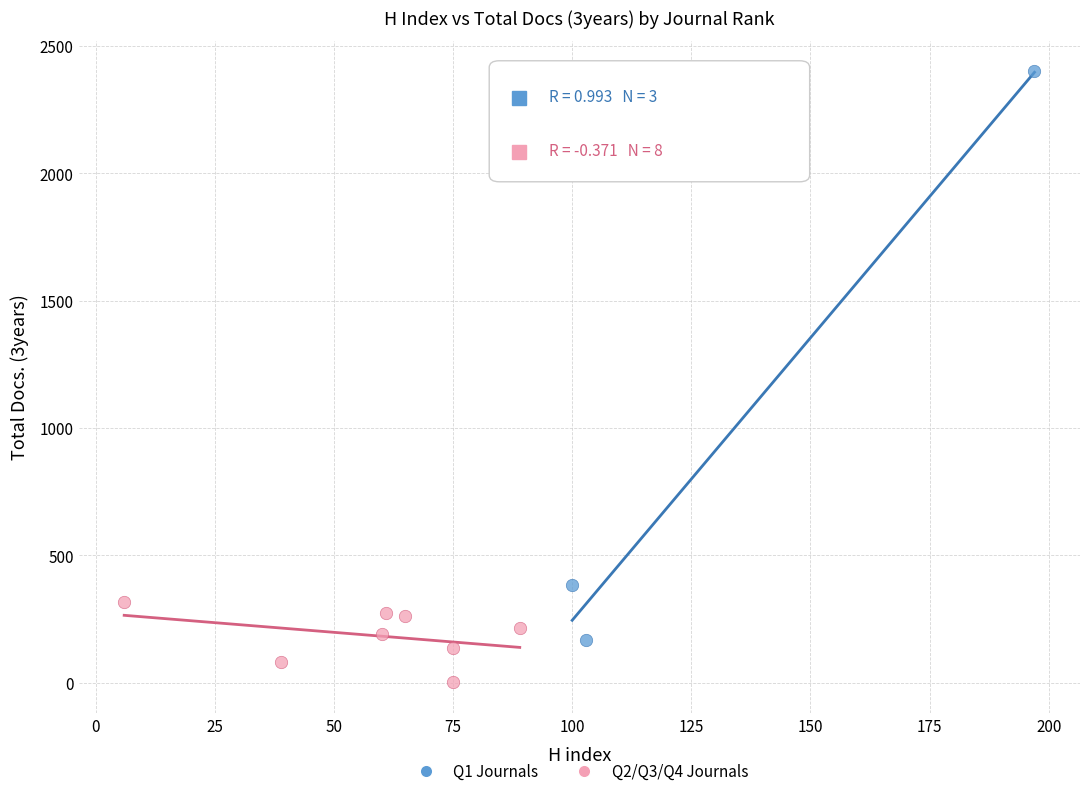

What are all the series names shown in the legend?

Q1 Journals, Q2/Q3/Q4 Journals